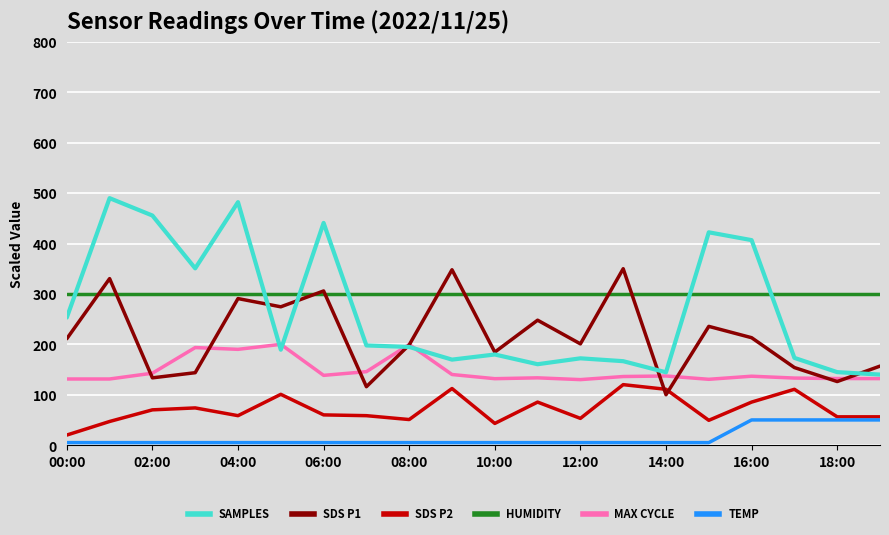

Count the number of data series in this chart.

6